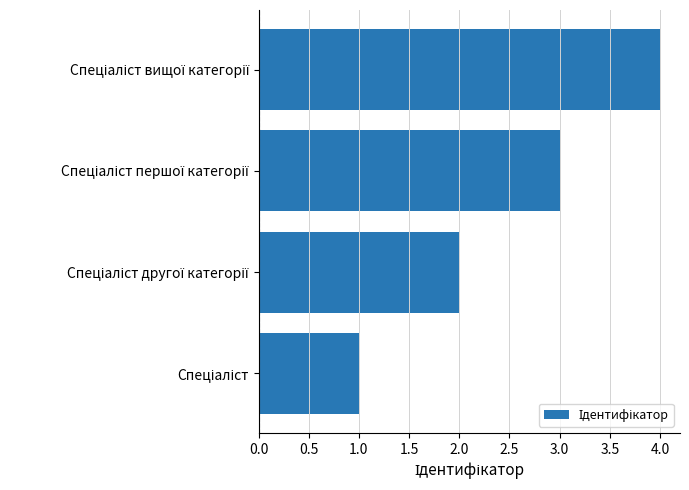

What is the maximum value shown in the chart?

4